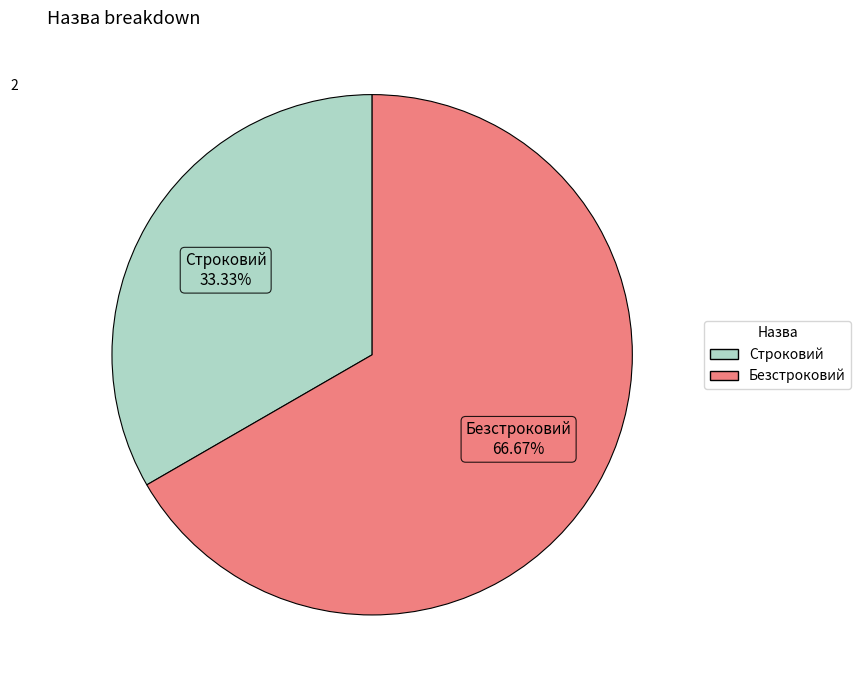

What is the total percentage of Строковий and Безстроковий?

100.0%